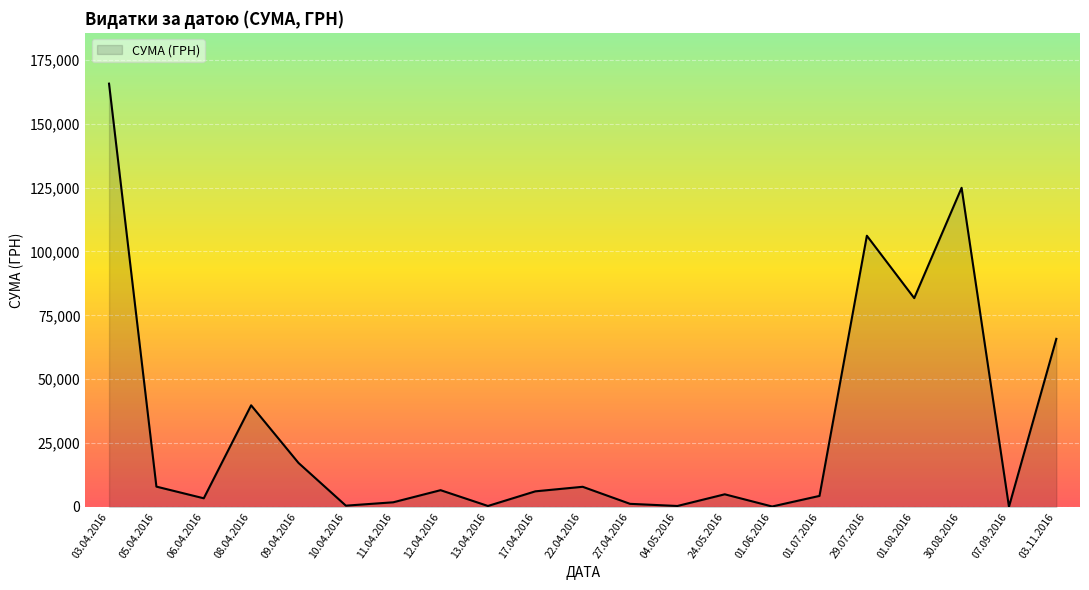

What is the difference between the maximum and minimum values?

165583.5